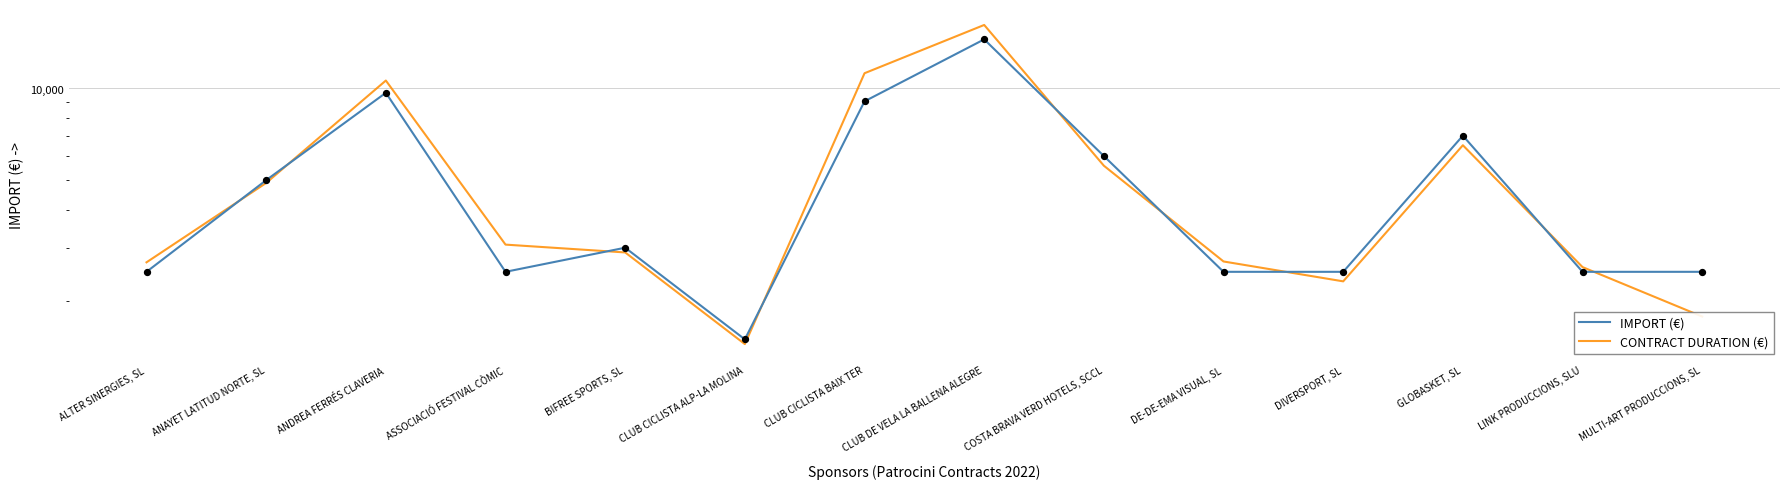

Which series has the widest spread of Y values?

CONTRACT DURATION (€)